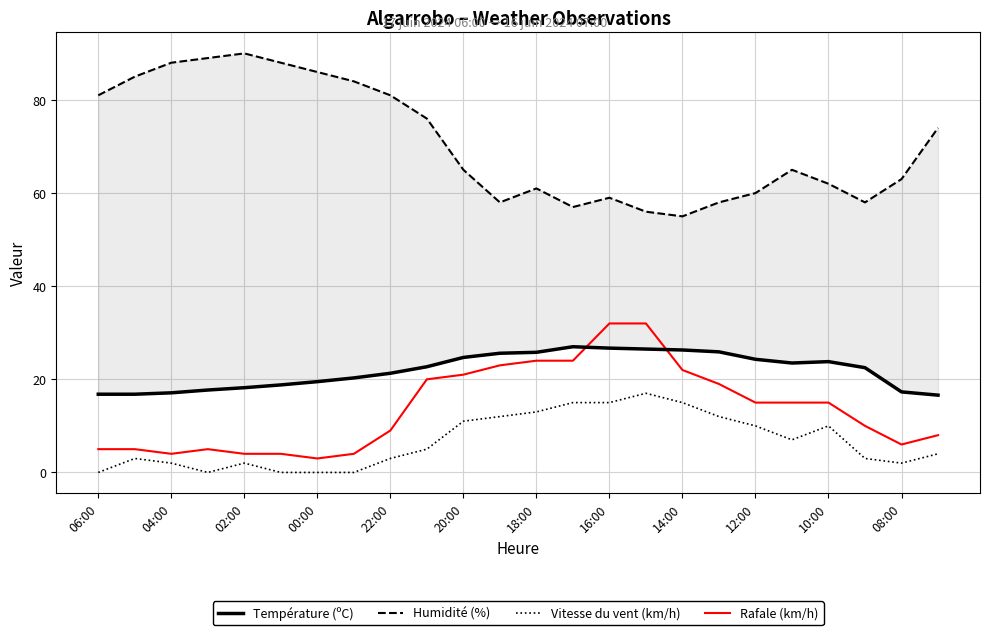

Does the chart display data point markers on the line(s)?

No